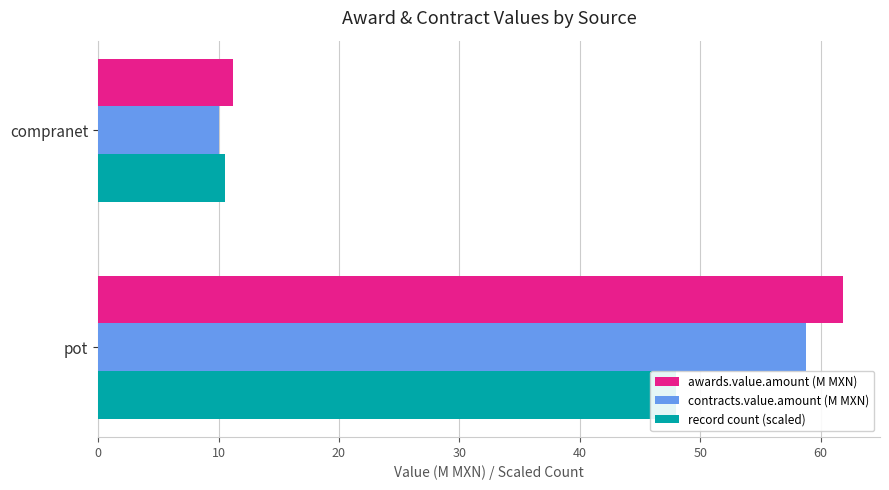

What is the difference between the contracts.value.amount (M MXN) values at 0 and 10?

48.7